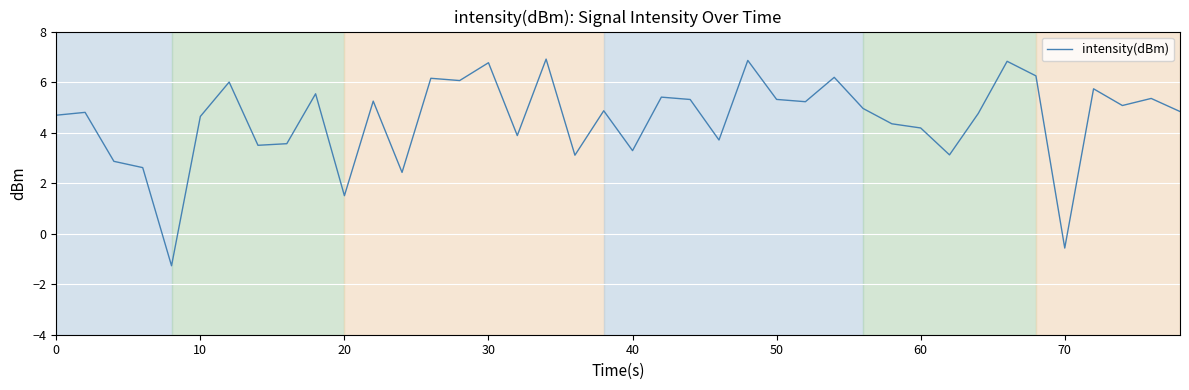

How many positive values are there?

38